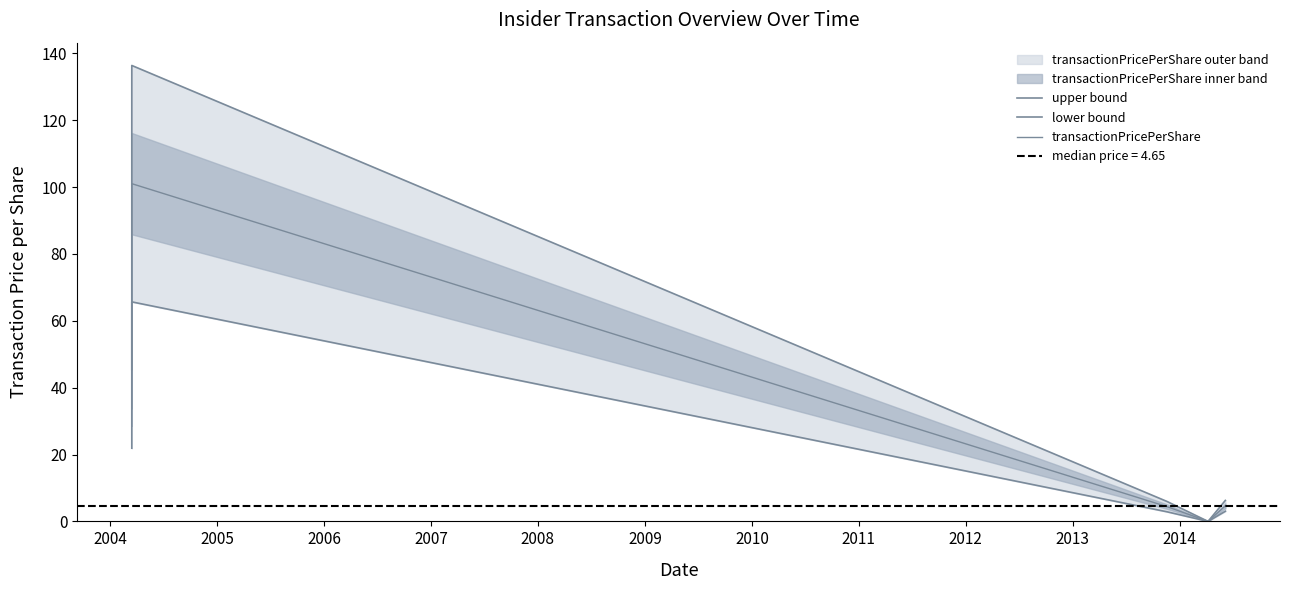

True or false: transactionPricePerShare has a value of 8.0 at 2007.

False